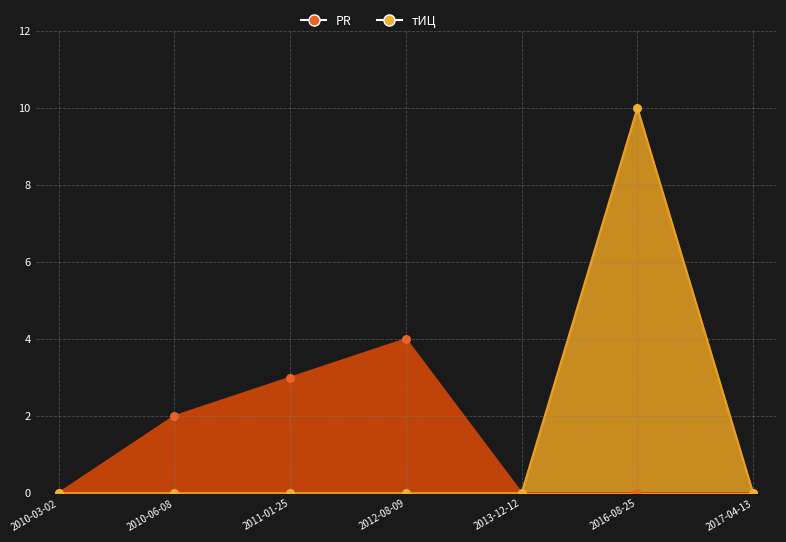

At how many categories does at least one series exceed 1?

4